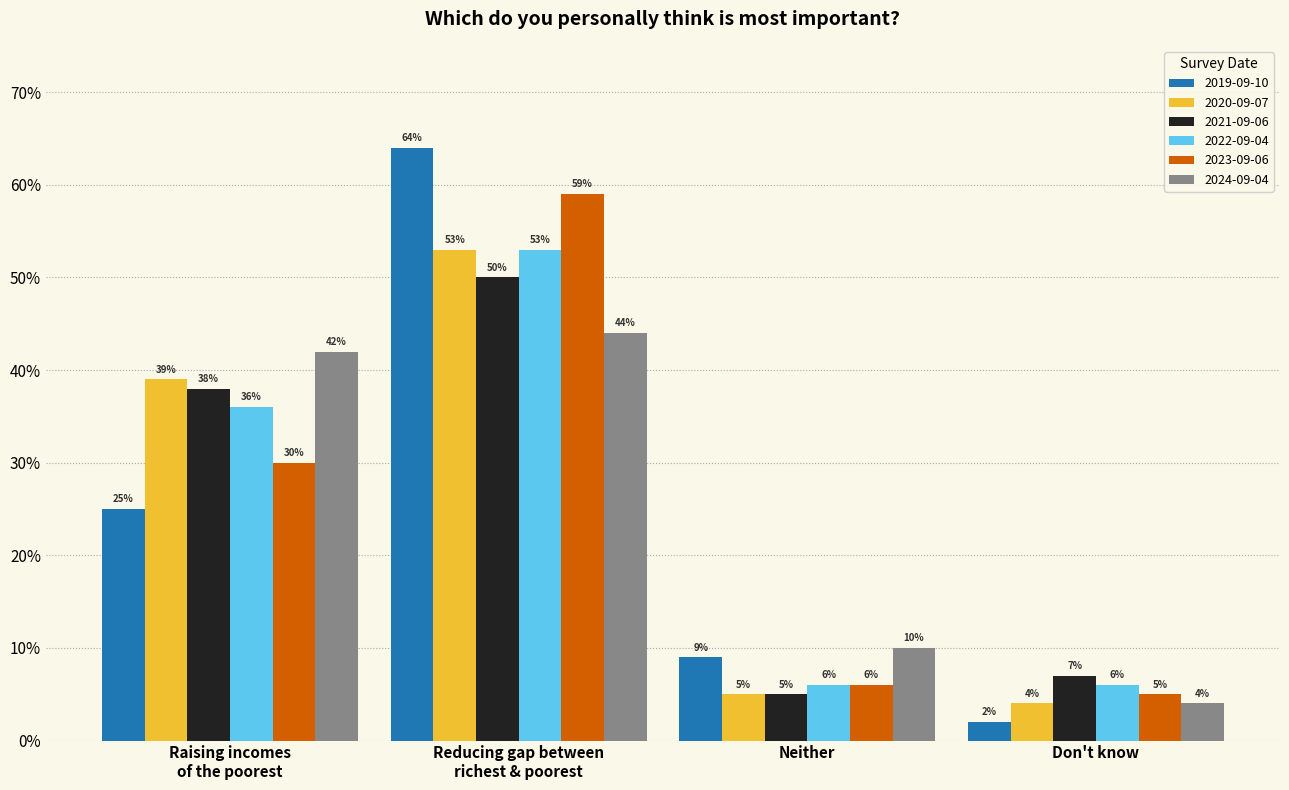

What is the value of the 2023-09-06 bar at the 1st from the left?

0.3